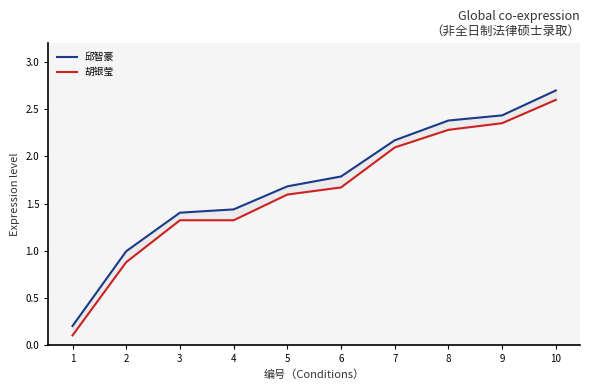

Reading left to right, transcribe all the data shown in this chart.

邱智豪: 1=0.2	2=1.0	3=1.4	4=1.4	5=1.7	6=1.8	7=2.2	8=2.4	9=2.4	10=2.7
胡银莹: 1=0.1	2=0.9	3=1.3	4=1.3	5=1.6	6=1.7	7=2.1	8=2.3	9=2.4	10=2.6